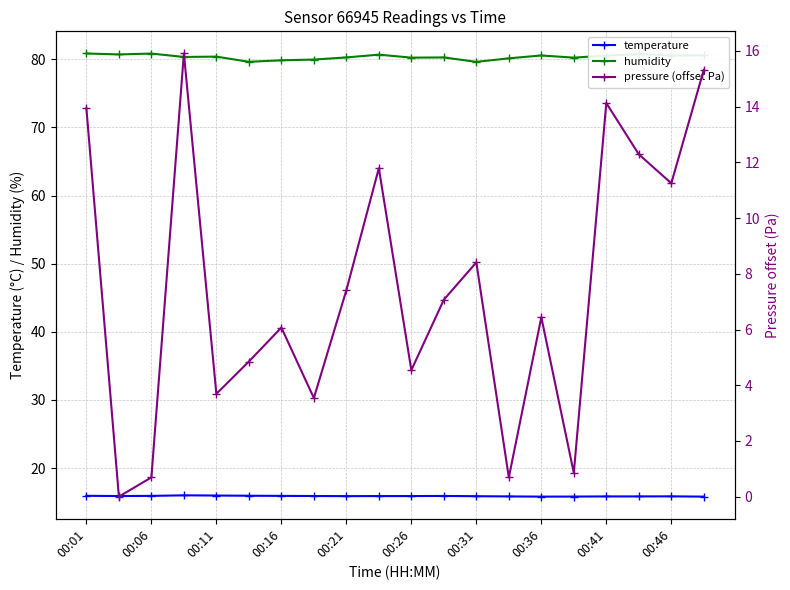

Which series has the widest spread of values?

pressure (offset Pa)